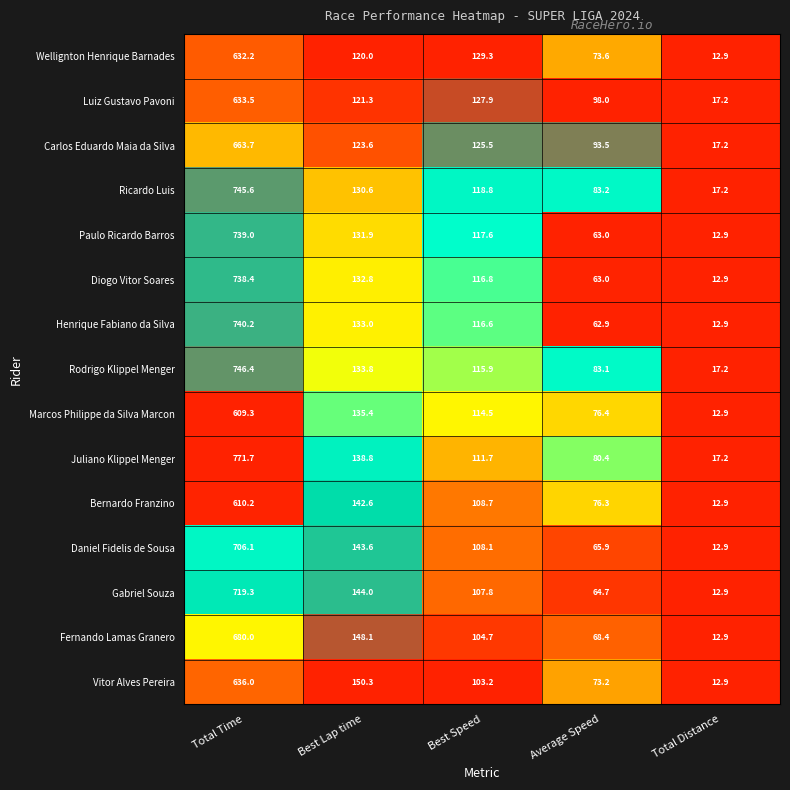

The value of Marcos Philippe da Silva Marcon at Total Time is 609.3. True or false?

True